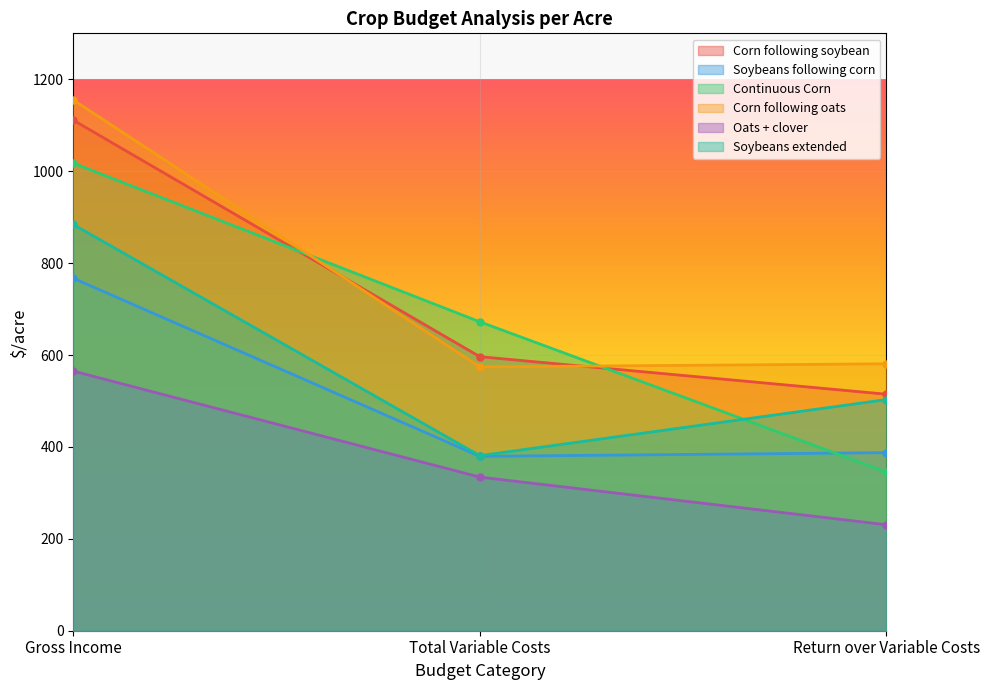

What is the label of the 1st point from the left?

Gross Income